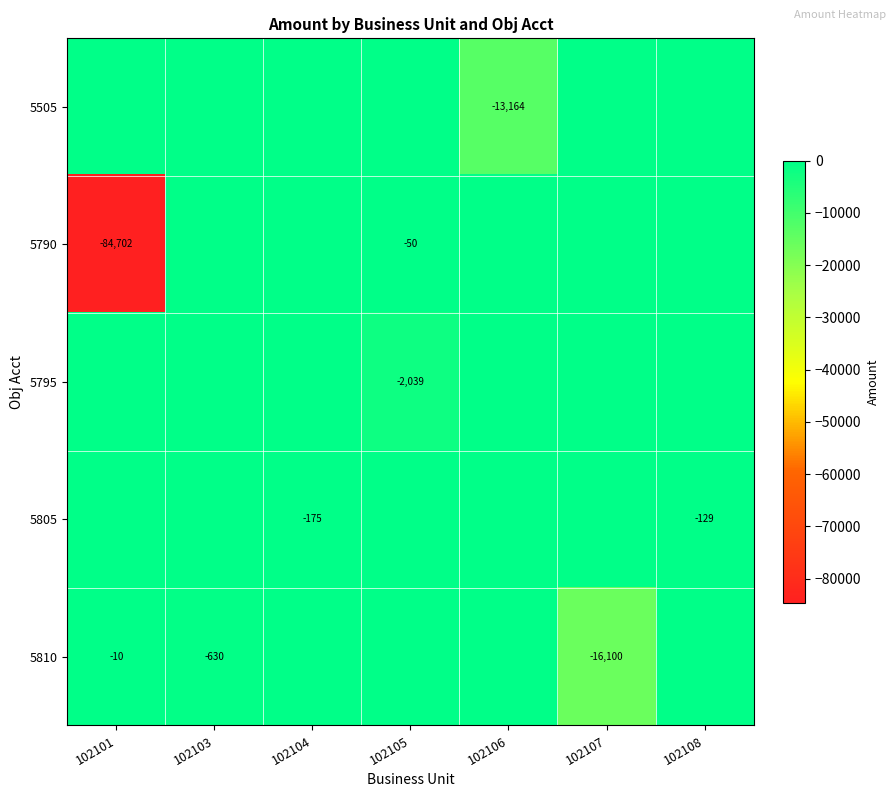

True or false: 5805 has a value of -315 at 102104.

False